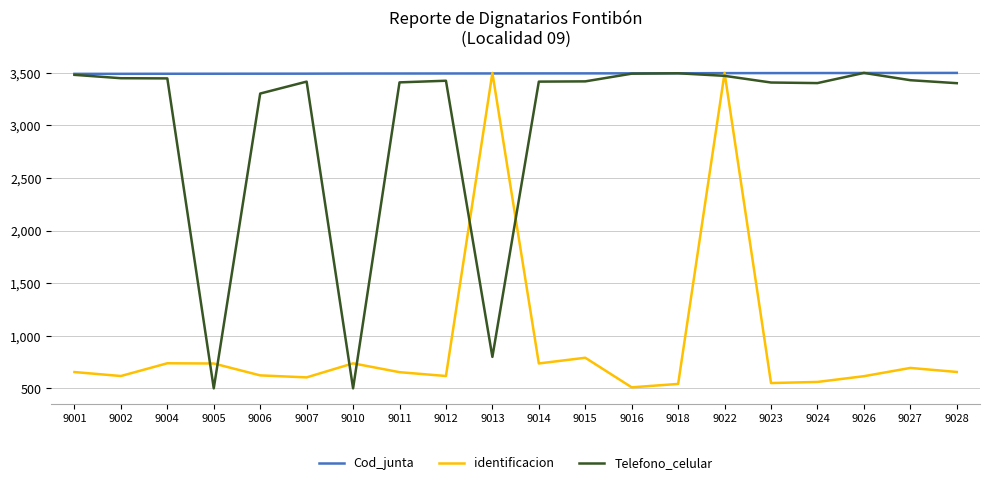

In identificacion, how many points are lower than both neighbors (excluding endpoints)?

6